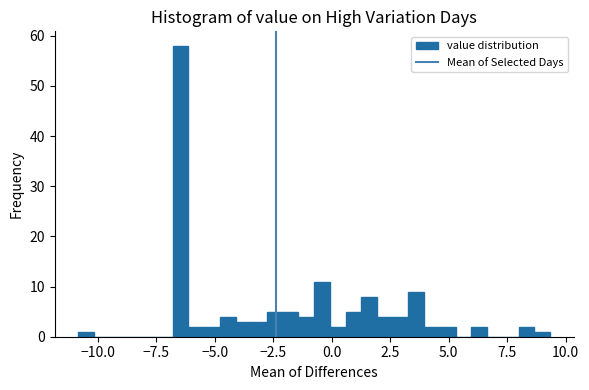

Around what value on the x-axis is the tallest bar? Give the approximate position of its centre, as read against the axis.

-6.5